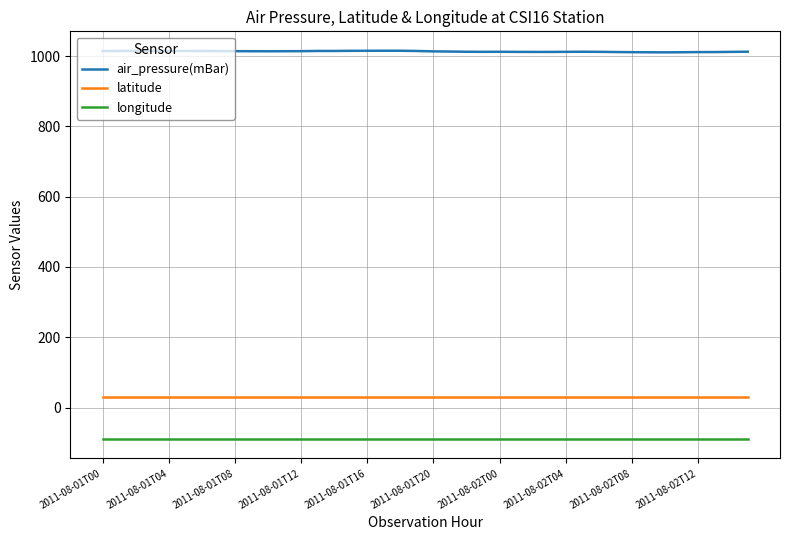

True or false: air_pressure(mBar) and latitude cross at least once.

False